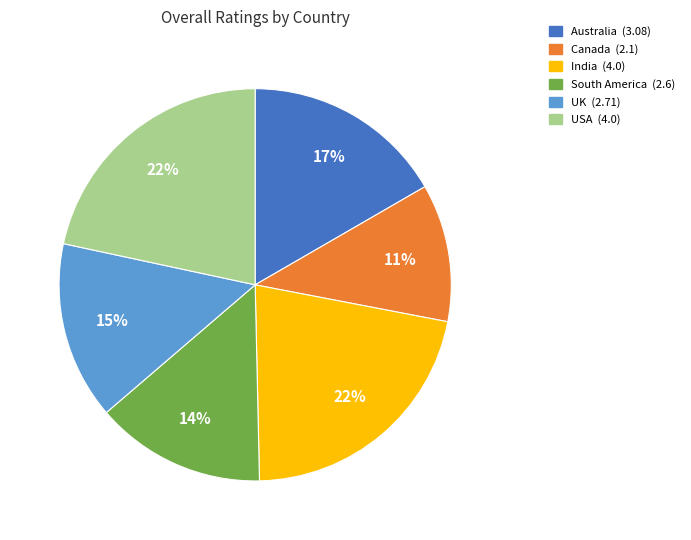

Approximately how many times larger is the value at UK compared to India?

0.7